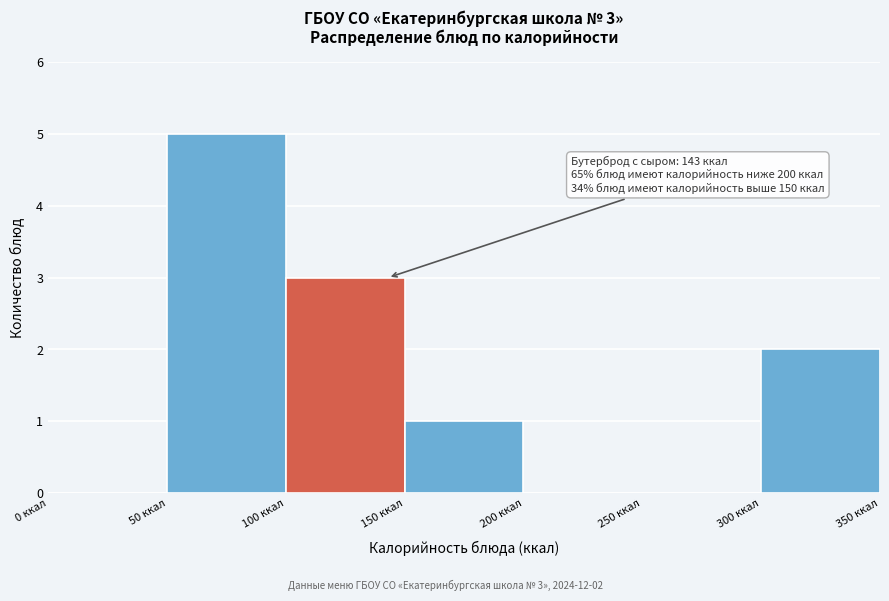

Over which range of the x-axis is the bar tallest?

50 to 100